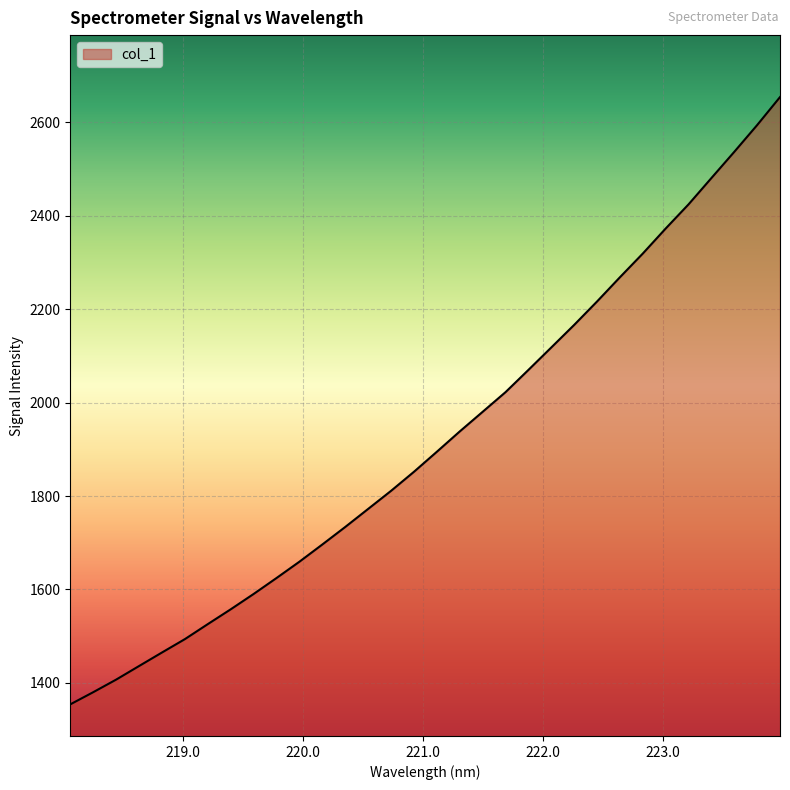

What is the sum of all values?

61415.4